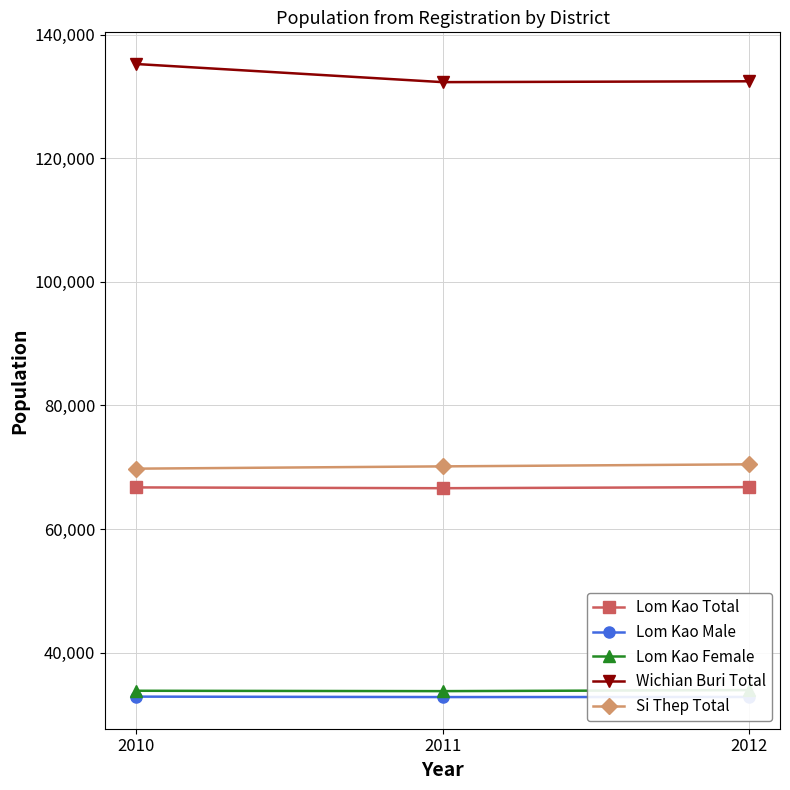

How many distinct data groups are displayed?

5